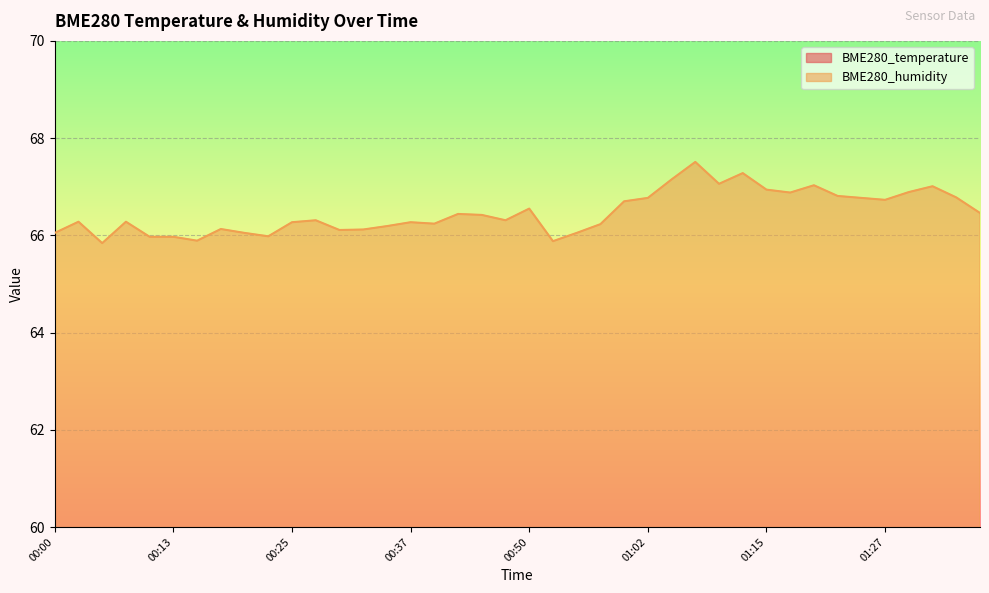

What is the total value across all series at 00:30?

84.3